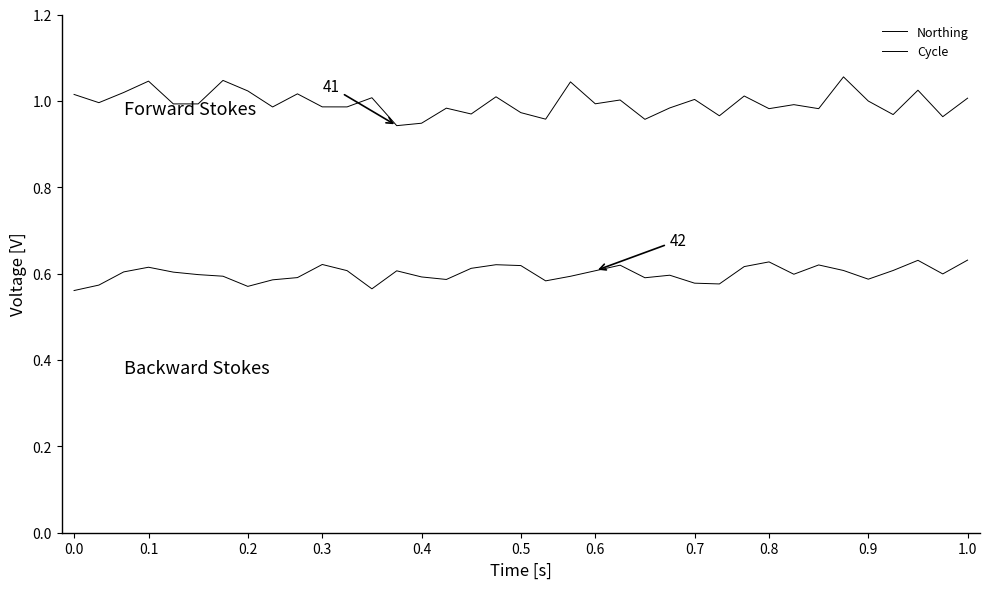

What is the difference between the maximum and second lowest values in the Northing series?

0.1